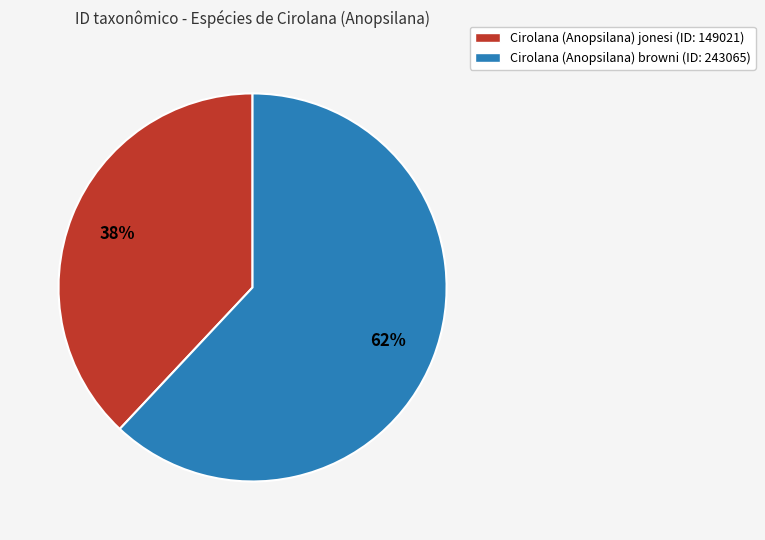

Is there any slice that represents more than half of the pie?

Yes